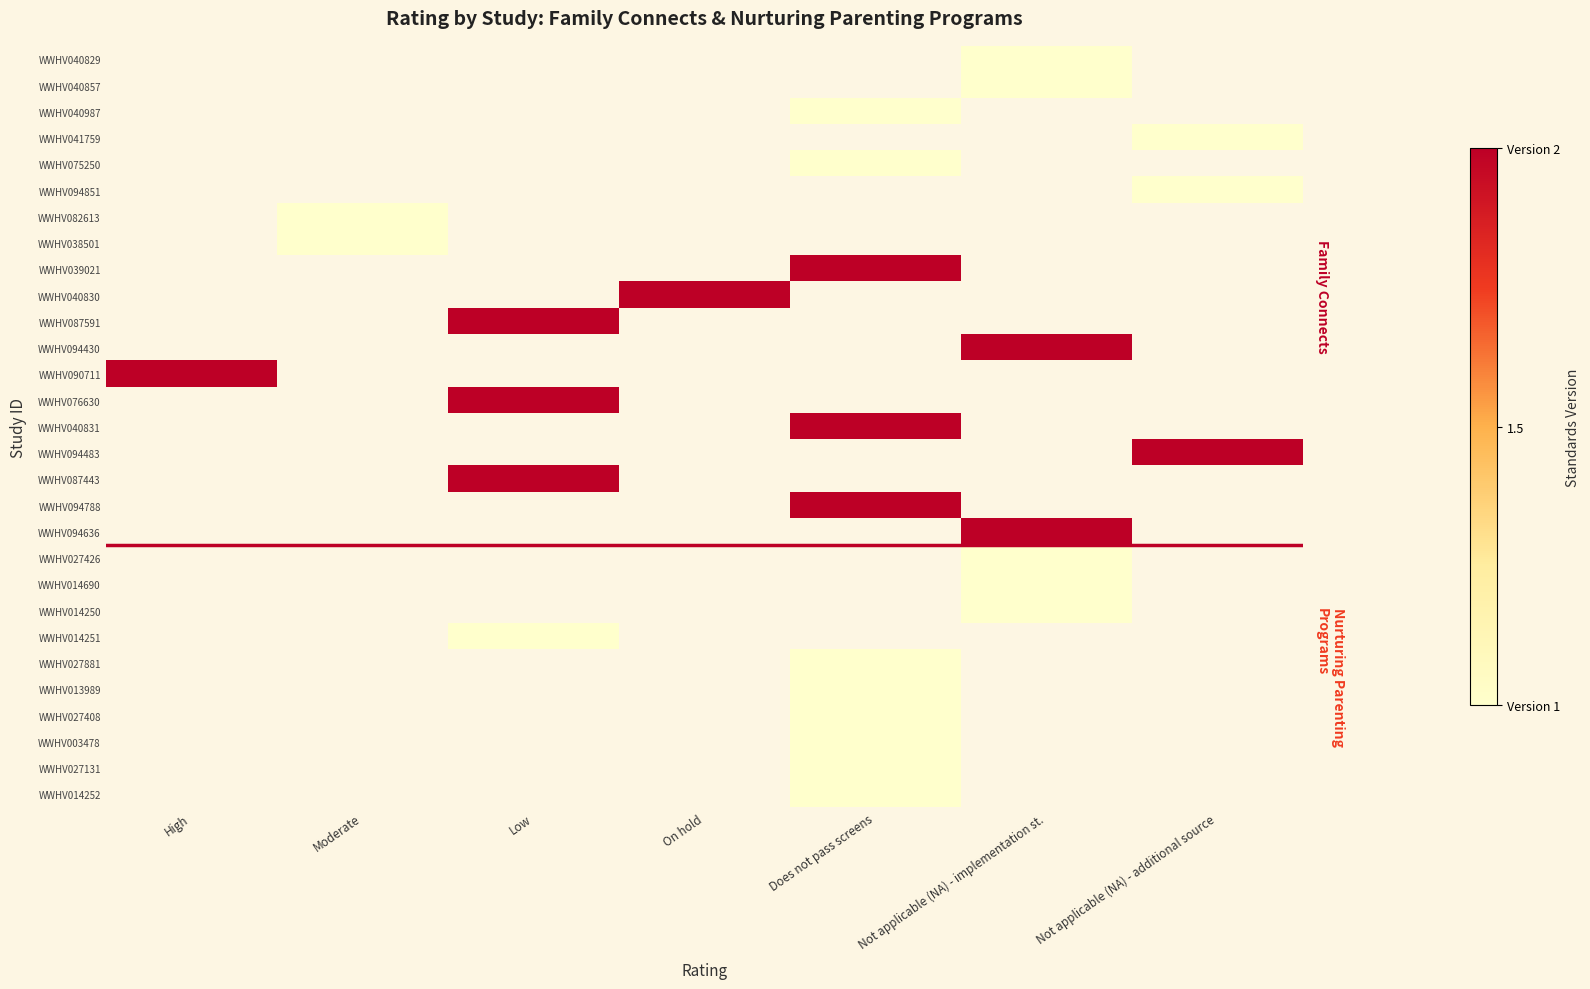

Is the value of WWHV039021 at Low greater than the value of WWHV041759 at Not applicable (NA) - implementation st.?

No